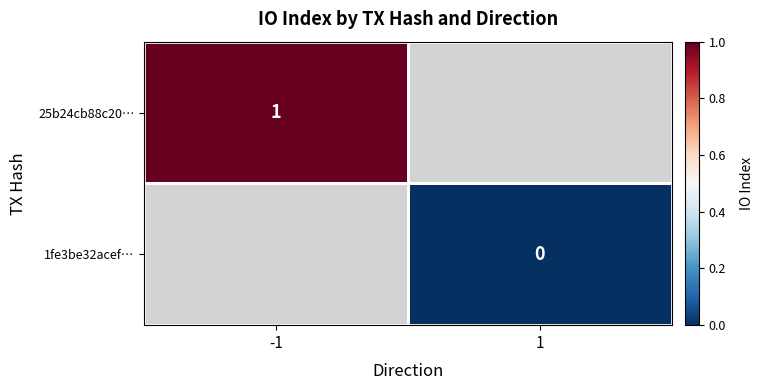

Count the number of data series in this chart.

2